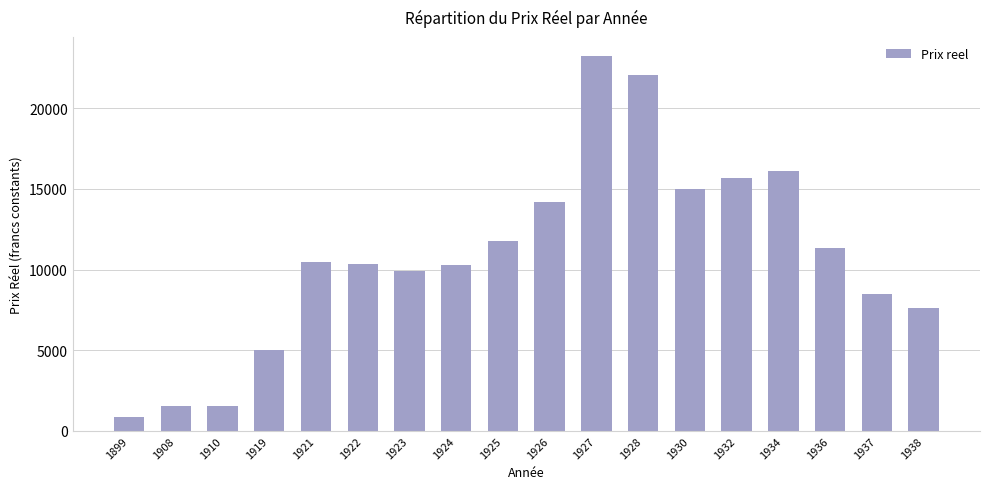

The value at 1936 is 11335.0. True or false?

True